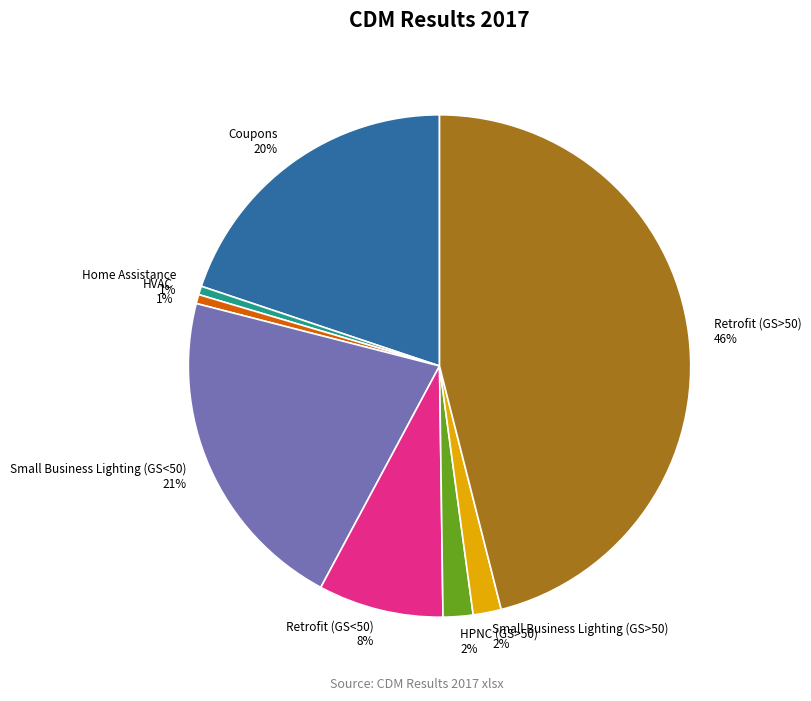

How many segments does this pie chart have?

8